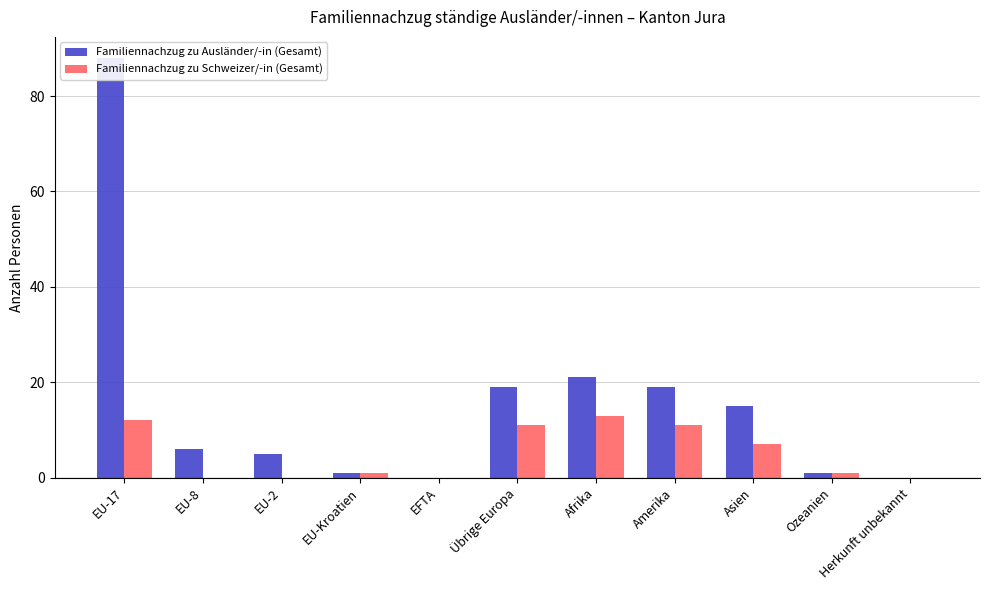

Rank the series by their average value, from lowest to highest.

Familiennachzug zu Schweizer/-in (Gesamt), Familiennachzug zu Ausländer/-in (Gesamt)